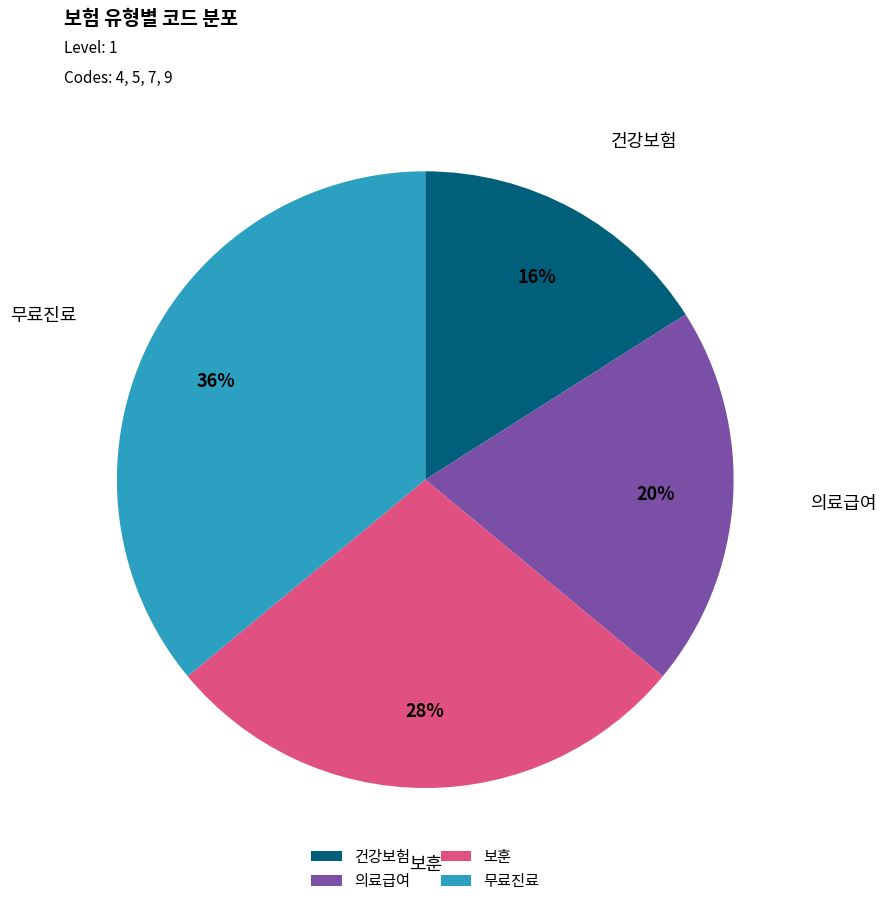

Which category has the biggest portion of the pie?

무료진료